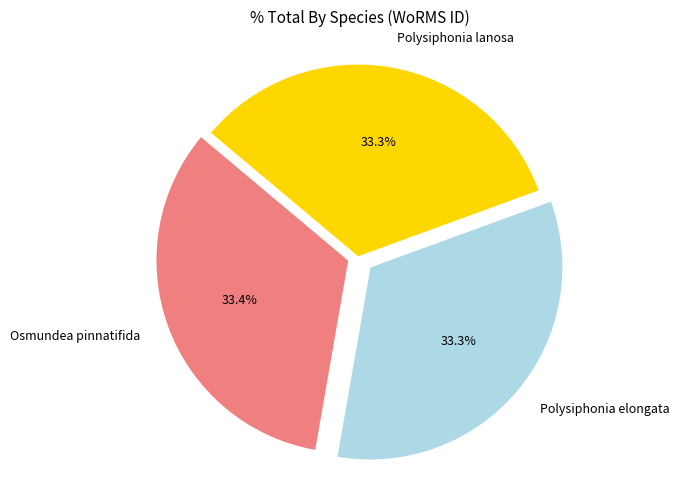

The Polysiphonia lanosa slice represents 33% of the pie. True or false?

True